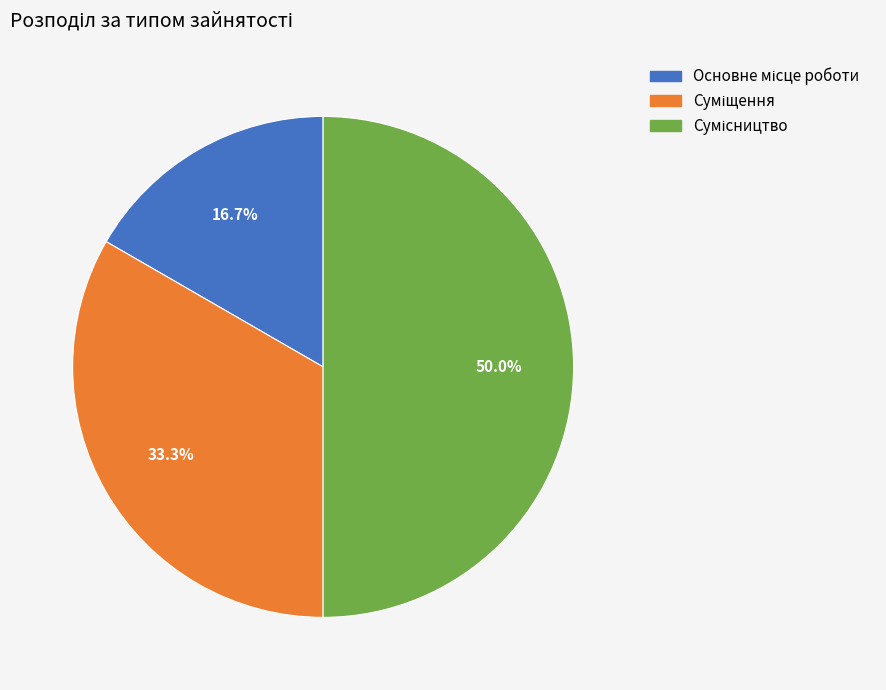

Which slice is the smallest?

Основне місце роботи